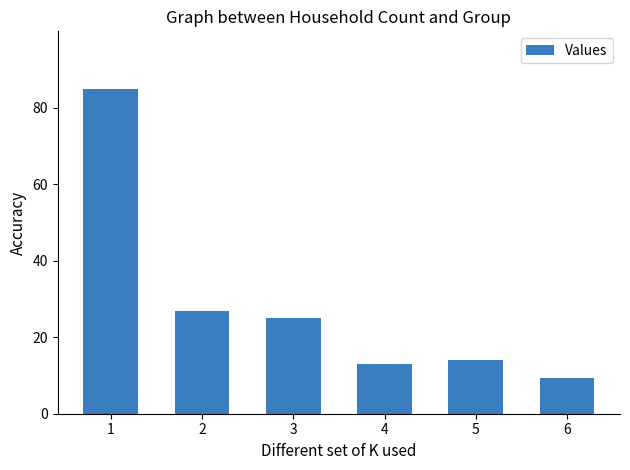

List the labels in order of value, largest first.

1, 2, 3, 5, 4, 6